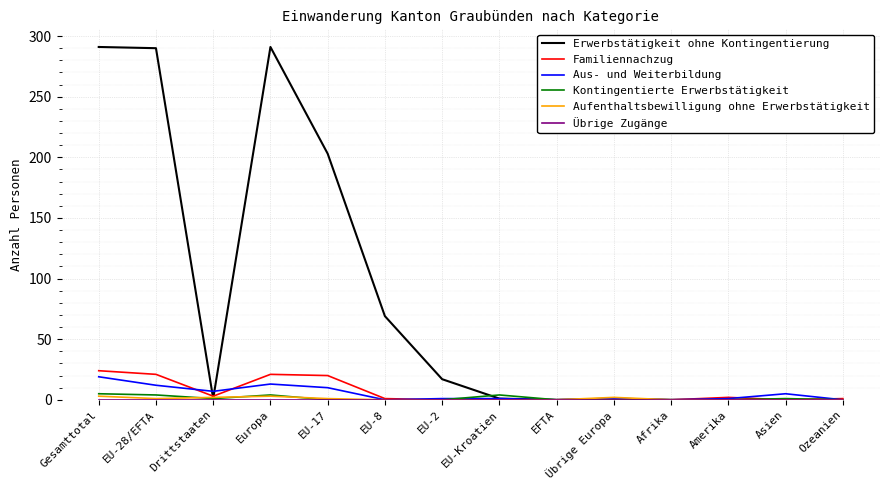

True or false: Erwerbstätigkeit ohne Kontingentierung has a value of 291 at Gesamttotal.

True